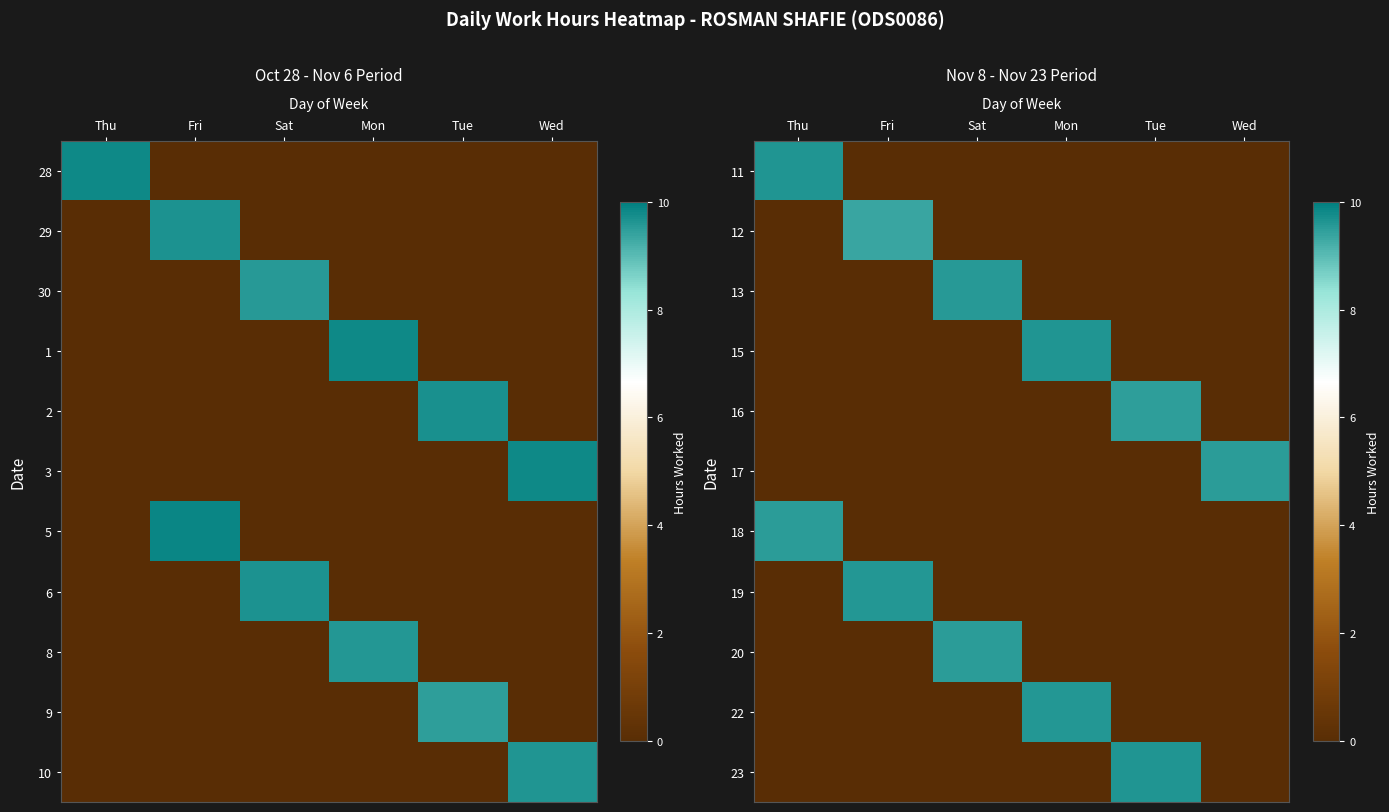

Rank the series by their maximum value, from highest to lowest.

23, 15, 11, 19, 22, 13, 17, 18, 20, 16, 12